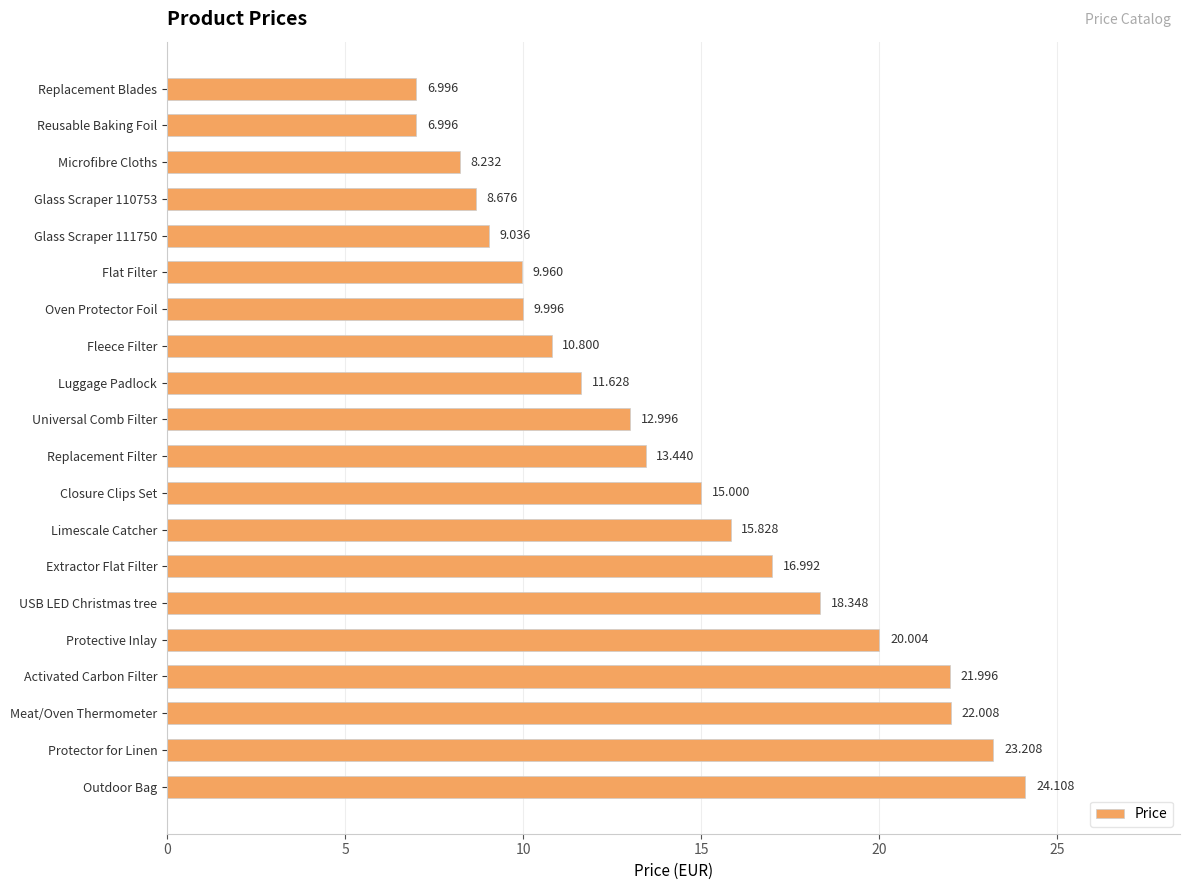

What is the smallest value displayed?

7.0